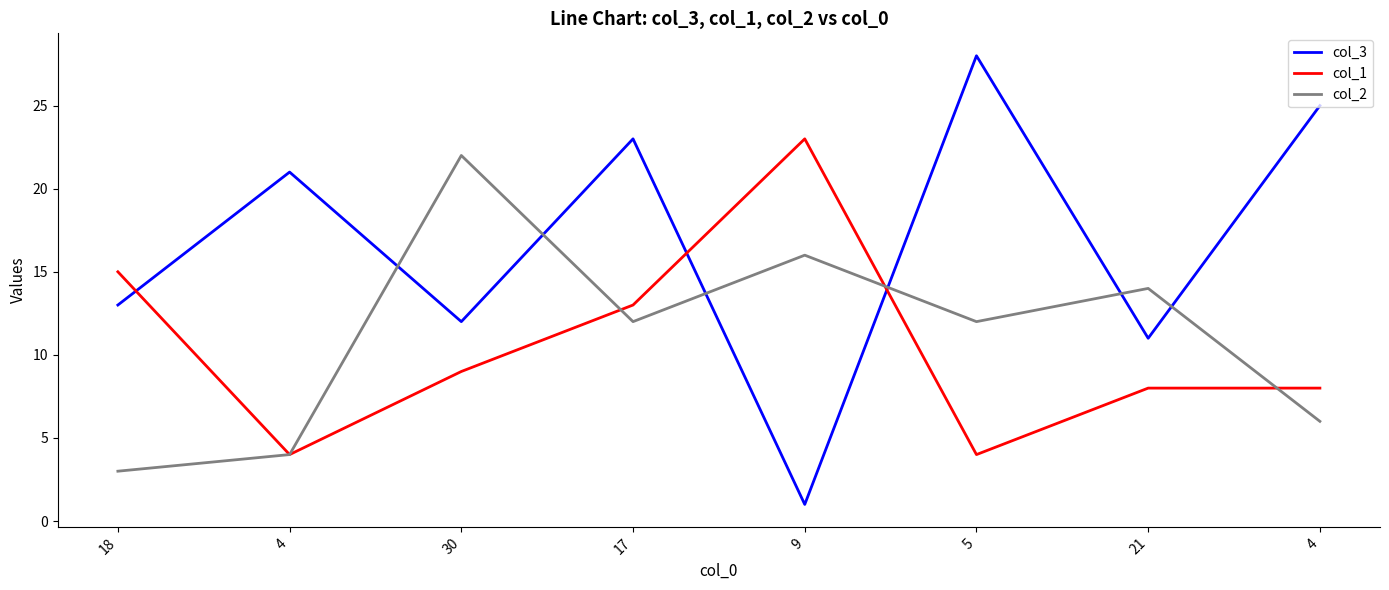

Which series ends up on top after the final intersection of col_2 and col_3?

col_3